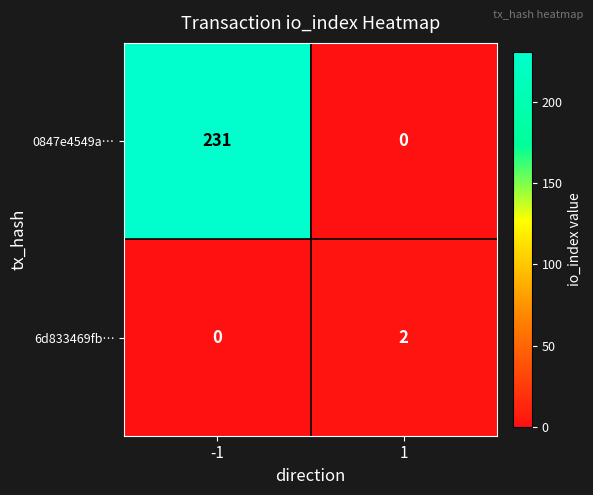

Rank the series at -1 from lowest to highest value.

6d833469fb…, 0847e4549a…